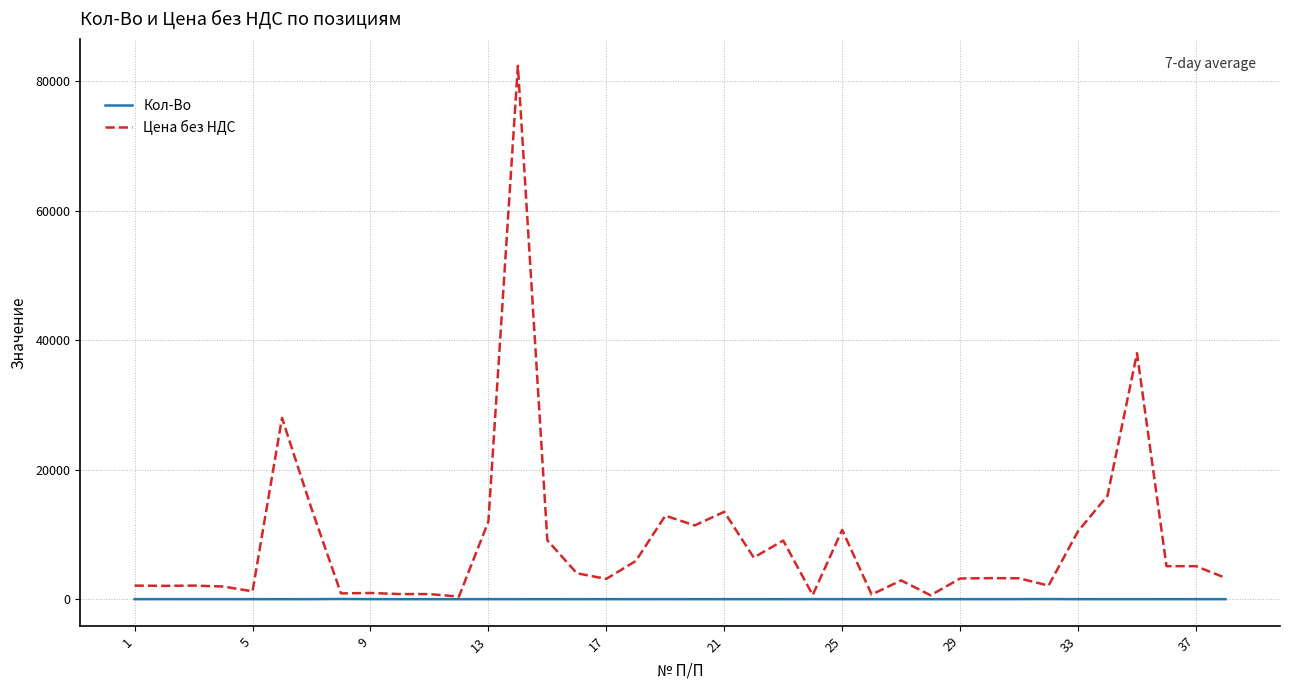

Count the number of data series in this chart.

2